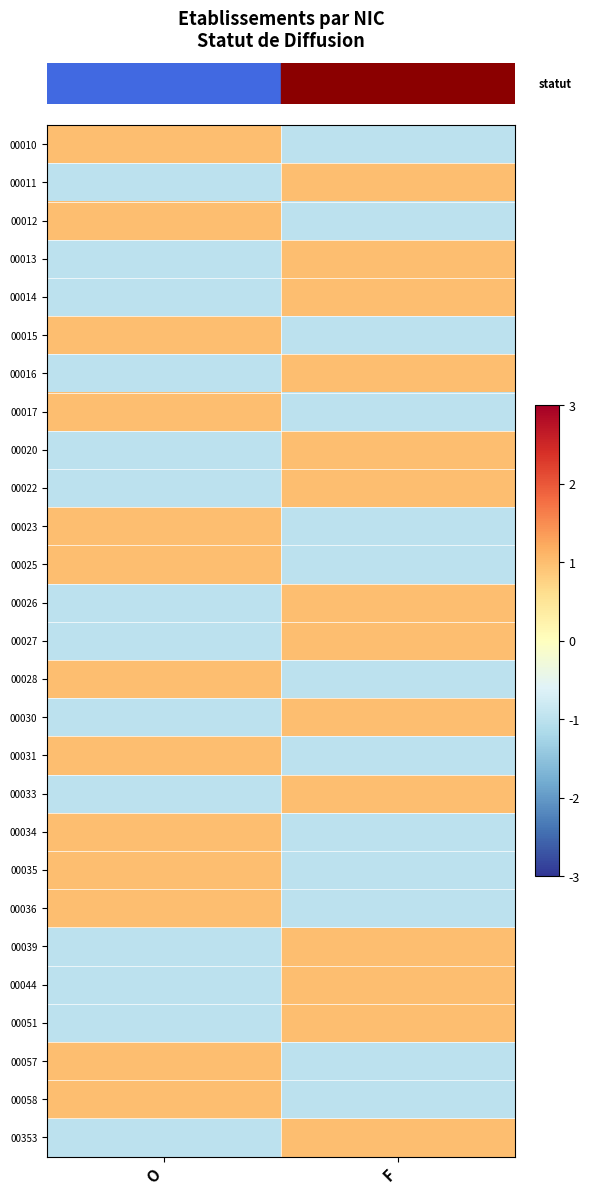

Which series has the widest spread of values?

row_0